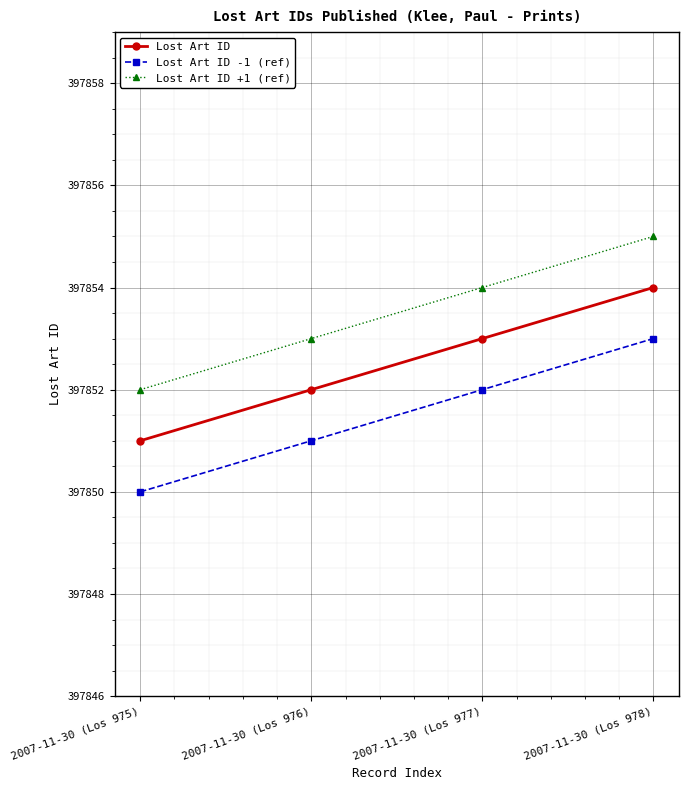

How many data points does each series have?

4